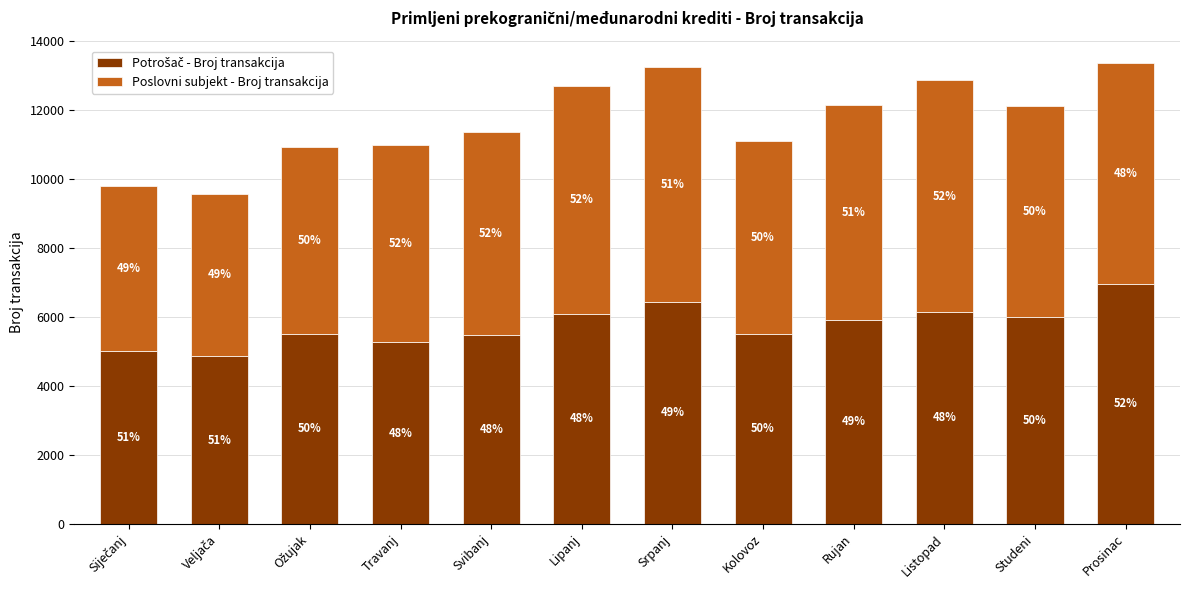

Does the chart contain any negative values?

No